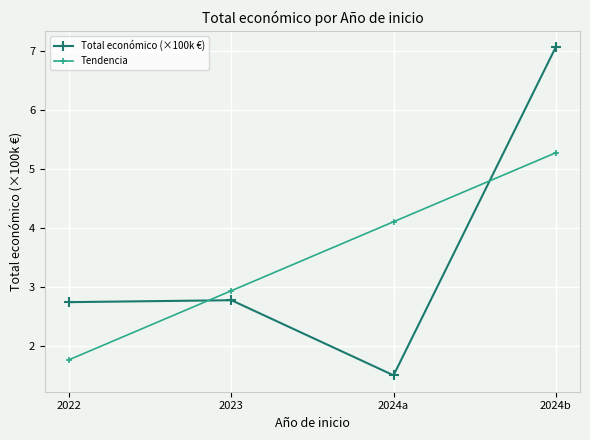

Reading right to left, extract all data points from this chart.

Total económico (×100k €): 7.1	1.5	2.8	2.7
Tendencia: 5.3	4.1	2.9	1.8